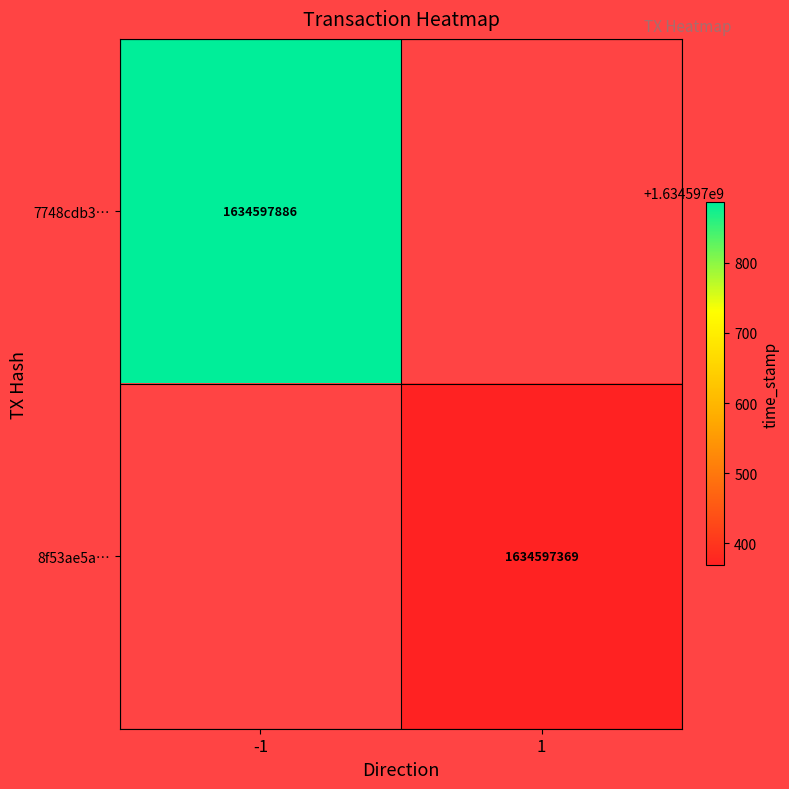

Reading right to left, transcribe all the data shown in this chart.

7748cdb36339eb1c09c5ee4ae32085f15eb17cb: 1634597886	-1
8f53ae5a695b7d3558df71848169da68356d5fd: 1634597369	1